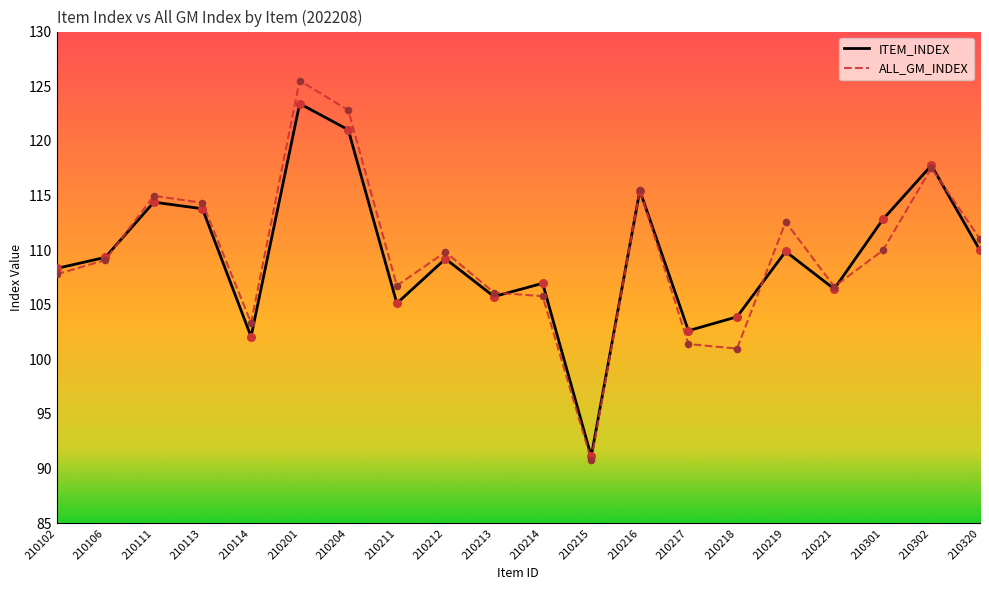

Between 210214 and 210216, which series saw the biggest shift?

ALL_GM_INDEX